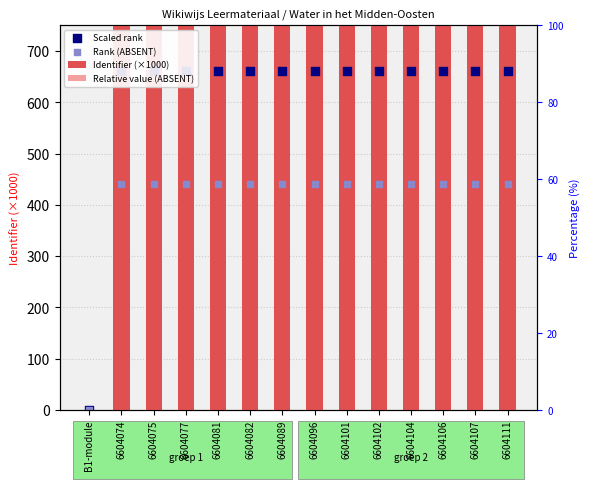

Which series has the widest spread of Y values?

Identifier (×1000)